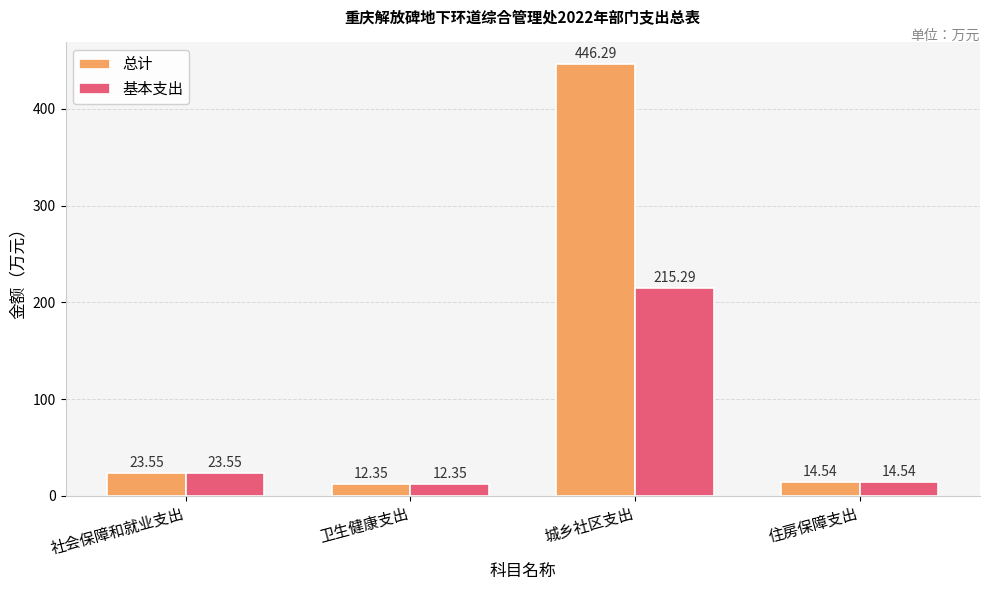

What are all the series names shown in the legend?

总计, 基本支出